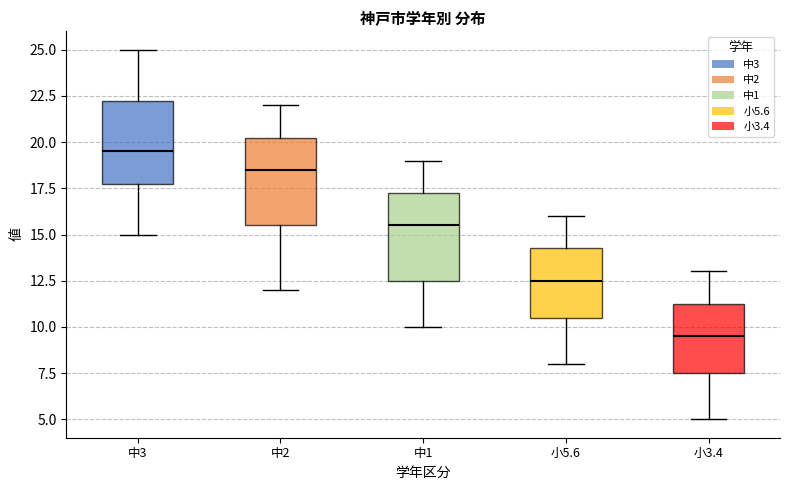

Which box has the highest median line?

中3